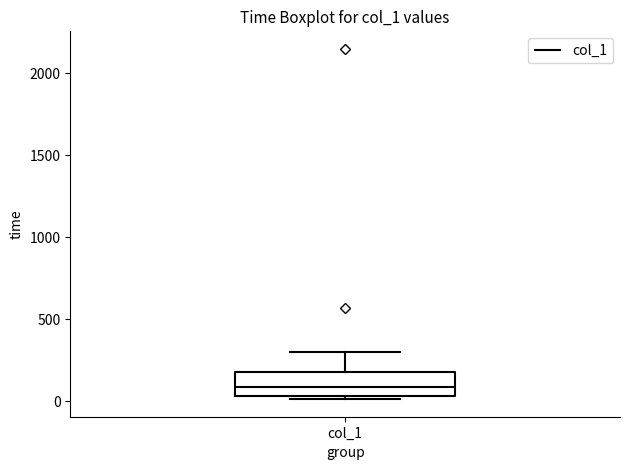

Where does the upper whisker of the box for col_1 end on the y-axis? The values are not printed on the chart, so give them approximately, as read against the axis.

300